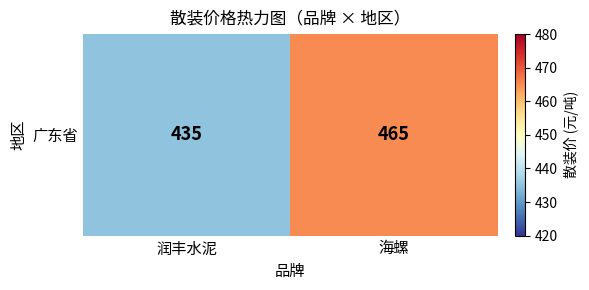

What is the sum of the values at 海螺 and 润丰水泥?

900